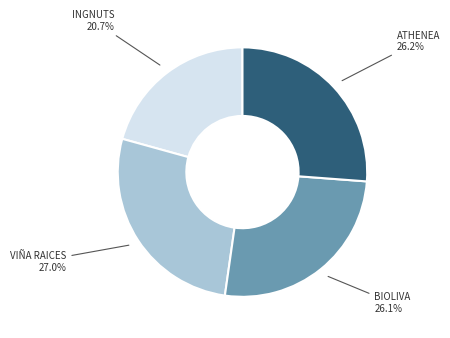

Does any single category account for the majority?

No